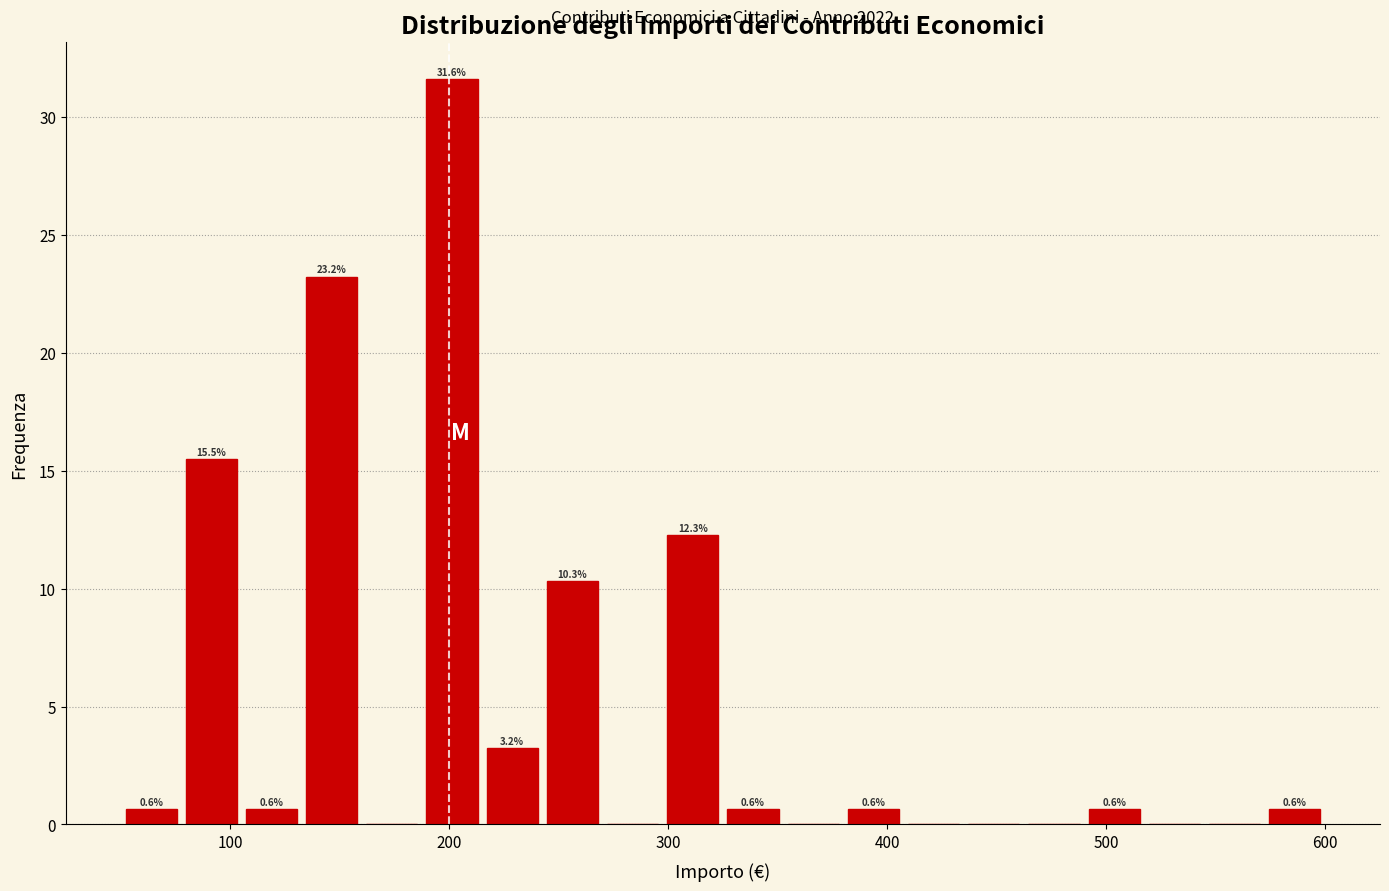

Read against the x-axis, roughly where is the centre of the tallest bar?

200